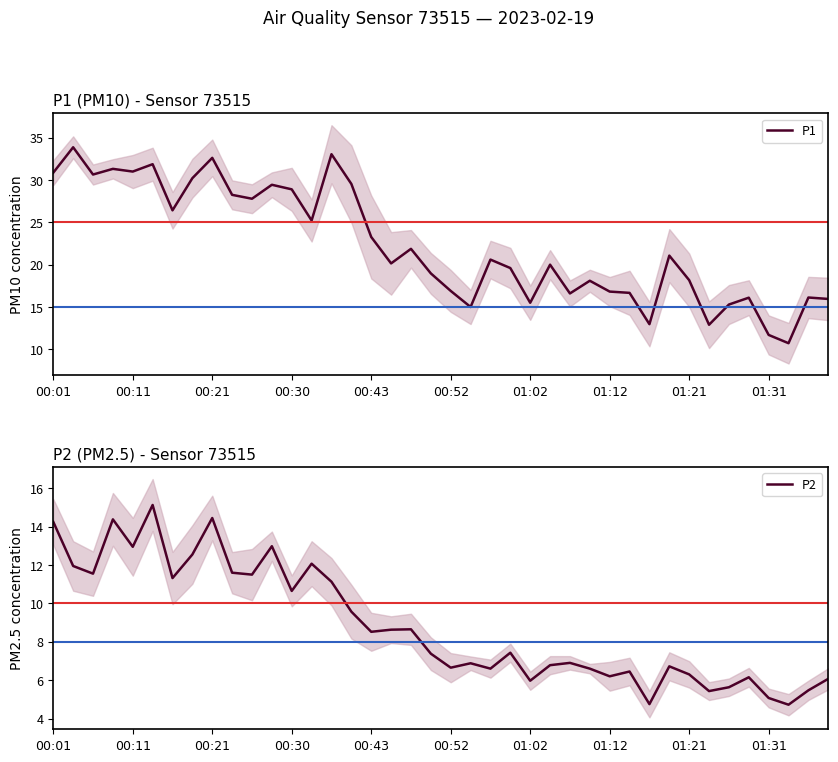

True or false: P2 and P1 intersect in this chart.

False